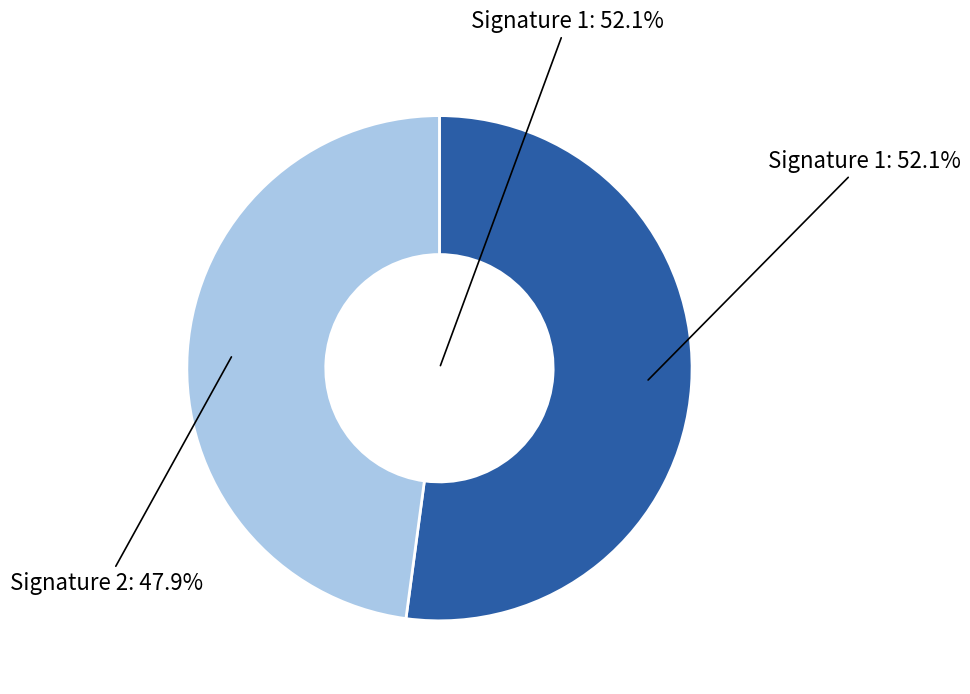

Does pct05 account for over 50% of the chart?

No